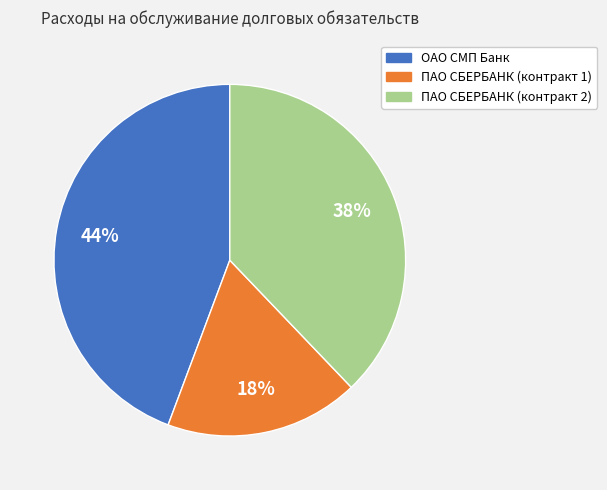

Does ПАО СБЕРБАНК (контракт 2) represent more than half of the total?

No